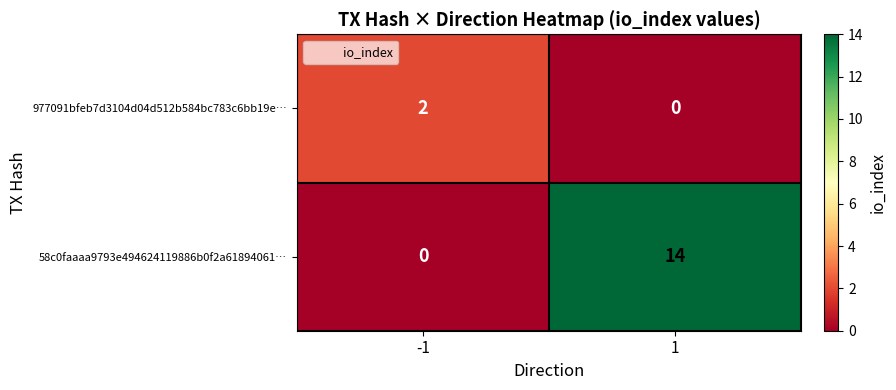

Rank the series by their maximum value, from highest to lowest.

58c0faaaa9793e494624119886b0f2a61894061…, 977091bfeb7d3104d04d512b584bc783c6bb19e…